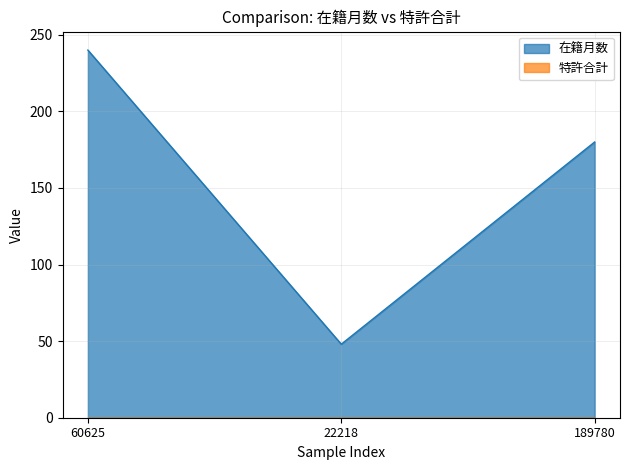

What is the ratio of the value at 22218 to the value at 60625?

0.2